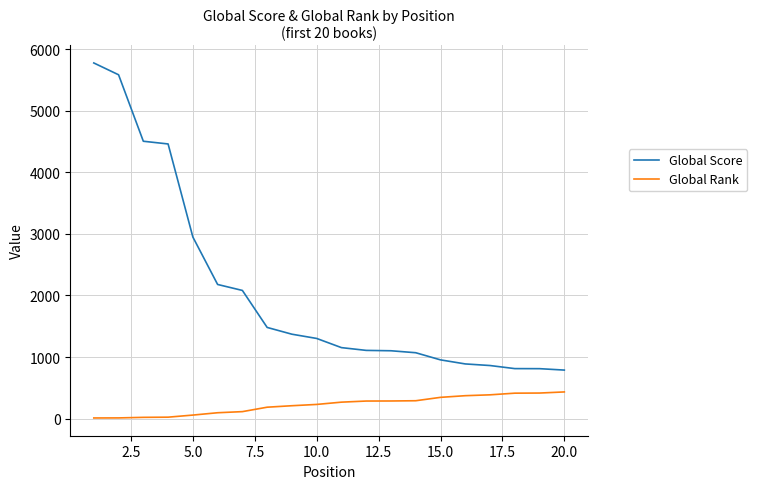

Rank the series by their maximum value, from highest to lowest.

Global Score, Global Rank